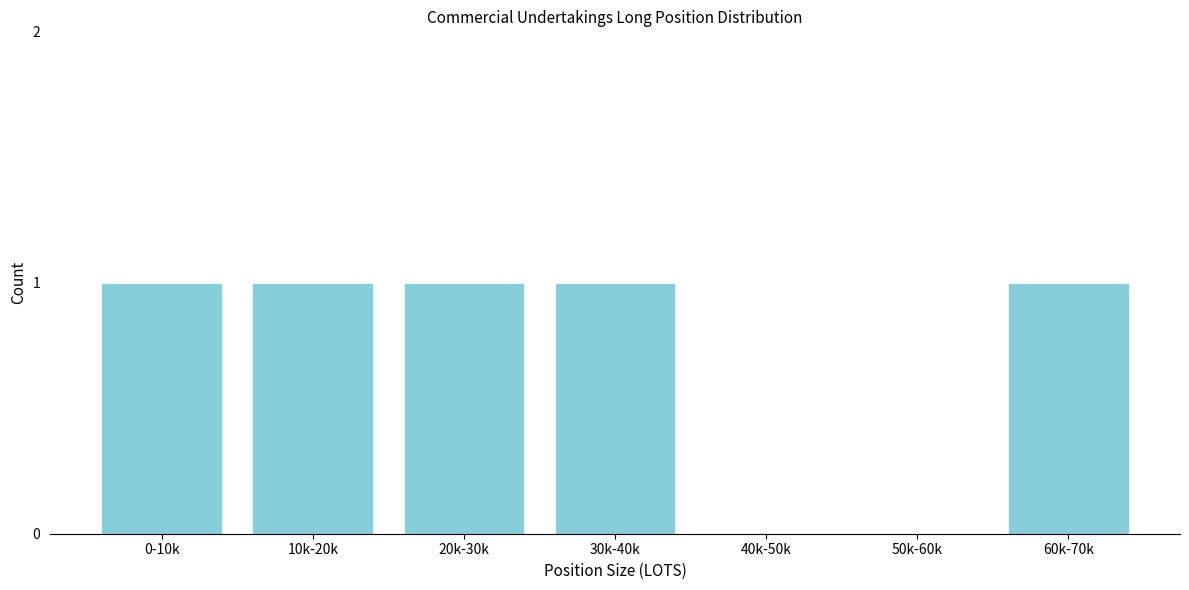

Reading left to right, list all the values displayed in this chart.

0-10k=1	10k-20k=1	20k-30k=1	30k-40k=1	40k-50k=0	50k-60k=0	60k-70k=1